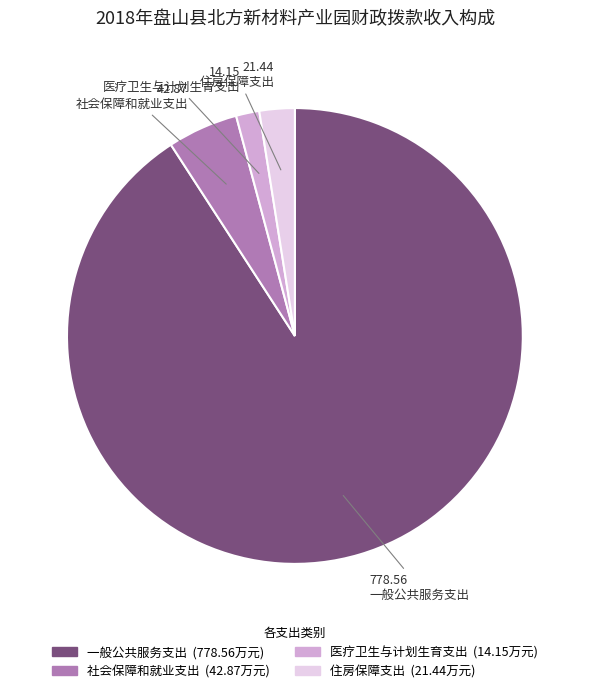

Rank the categories by value from highest to lowest.

一般公共服务支出, 社会保障和就业支出, 住房保障支出, 医疗卫生与计划生育支出